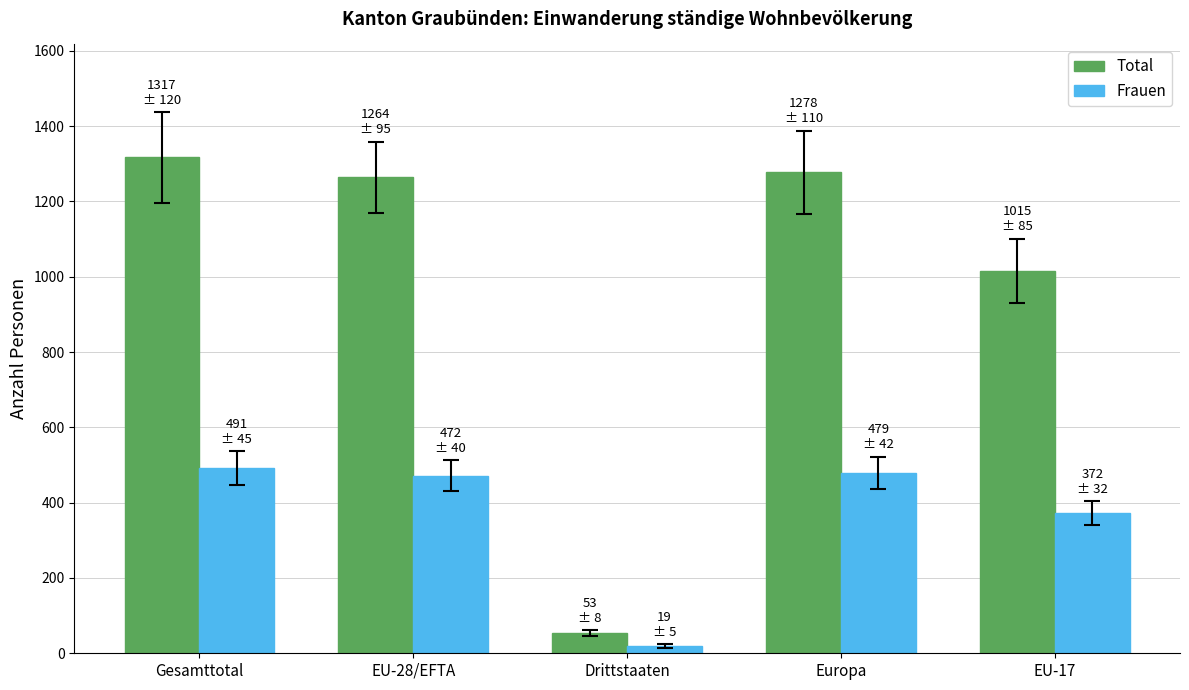

At which label does Total reach its peak?

Gesamttotal